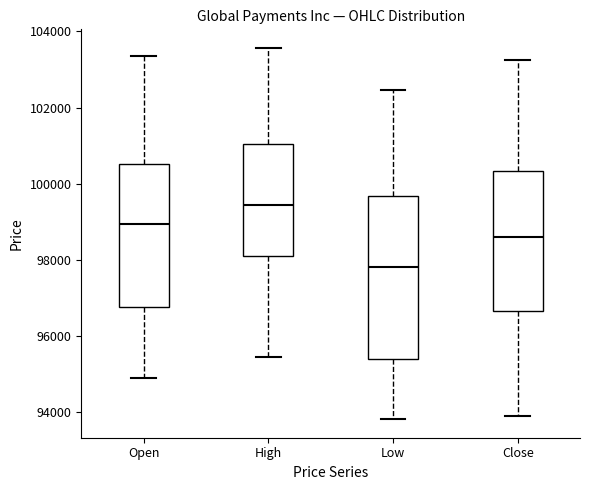

Where does the lower whisker of the box for High end on the y-axis? The values are not printed on the chart, so give them approximately, as read against the axis.

95400